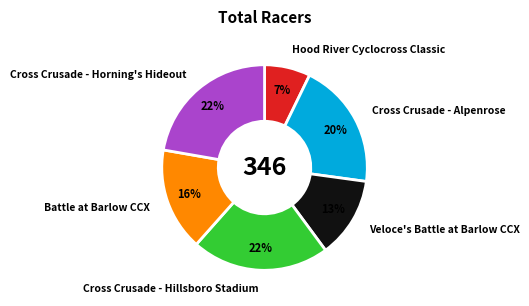

Which has a higher value, Hood River Cyclocross Classic or Cross Crusade - Hillsboro Stadium?

Cross Crusade - Hillsboro Stadium